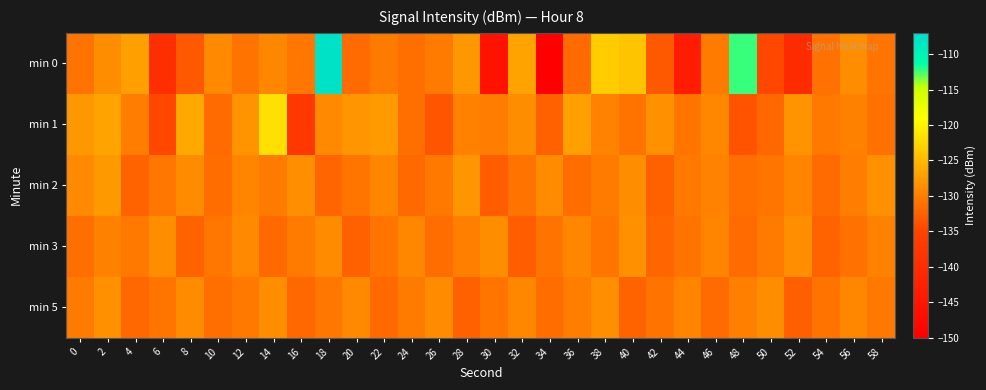

Reading left to right, extract all data points from this chart.

min 0: 0=-131.0	2=-128.7	4=-127.3	6=-139.7	8=-133.1	10=-129.0	12=-130.9	14=-129.2	16=-130.6	18=-107.8	20=-131.5	22=-130.3	24=-131.2	26=-130.2	28=-127.9	30=-145.6	32=-126.9	34=-150.3	36=-131.7	38=-123.4	40=-124.1	42=-133.2	44=-143.8	46=-130.2	48=-112.3	50=-134.7	52=-140.4	54=-131.2	56=-128.8	58=-130.7
min 1: 0=-128.0	2=-126.9	4=-130.1	6=-134.6	8=-126.4	10=-131.6	12=-128.3	14=-121.6	16=-137.6	18=-129.0	20=-128.0	22=-127.5	24=-131.2	26=-133.4	28=-129.8	30=-130.1	32=-128.7	34=-132.5	36=-127.3	38=-129.6	40=-131.0	42=-128.4	44=-130.8	46=-129.2	48=-133.6	50=-131.9	52=-128.3	54=-130.5	56=-129.7	58=-131.1
min 2: 0=-129.1	2=-127.8	4=-132.3	6=-130.6	8=-128.9	10=-131.4	12=-129.5	14=-130.2	16=-128.6	18=-132.1	20=-130.7	22=-129.3	24=-131.8	26=-130.4	28=-128.1	30=-132.7	32=-130.9	34=-129.0	36=-131.5	38=-130.3	40=-128.8	42=-132.4	44=-130.5	46=-129.6	48=-131.2	50=-130.8	52=-129.4	54=-131.6	56=-130.1	58=-128.5
min 3: 0=-131.3	2=-129.7	4=-130.4	6=-128.8	8=-132.2	10=-130.6	12=-129.1	14=-131.7	16=-130.3	18=-128.9	20=-132.5	22=-130.8	24=-129.2	26=-131.4	28=-130.0	30=-128.7	32=-132.8	34=-131.0	36=-129.3	38=-130.7	40=-128.4	42=-132.1	44=-130.9	46=-129.5	48=-131.6	50=-130.2	52=-128.6	54=-132.3	56=-131.1	58=-129.8
min 5: 0=-130.2	2=-128.5	4=-131.9	6=-130.7	8=-129.0	10=-131.3	12=-130.5	14=-128.8	16=-132.0	18=-130.6	20=-129.1	22=-131.7	24=-130.3	26=-128.9	28=-132.4	30=-130.8	32=-129.2	34=-131.5	36=-130.1	38=-128.6	40=-132.2	42=-130.9	44=-129.4	46=-131.6	48=-130.0	50=-128.7	52=-132.6	54=-131.0	56=-129.3	58=-130.4